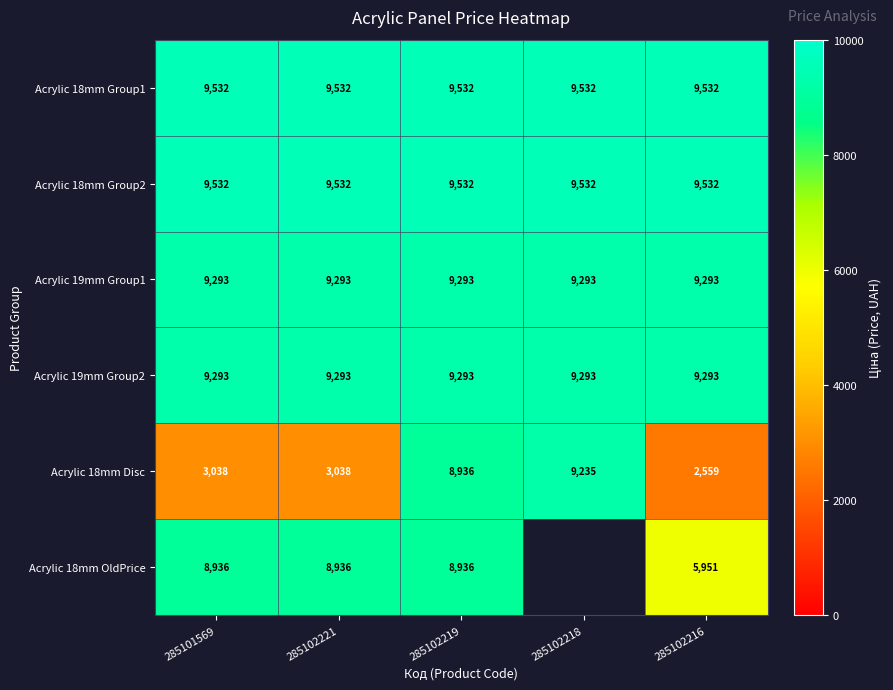

At which category does the chart reach its peak across all series?

285101569